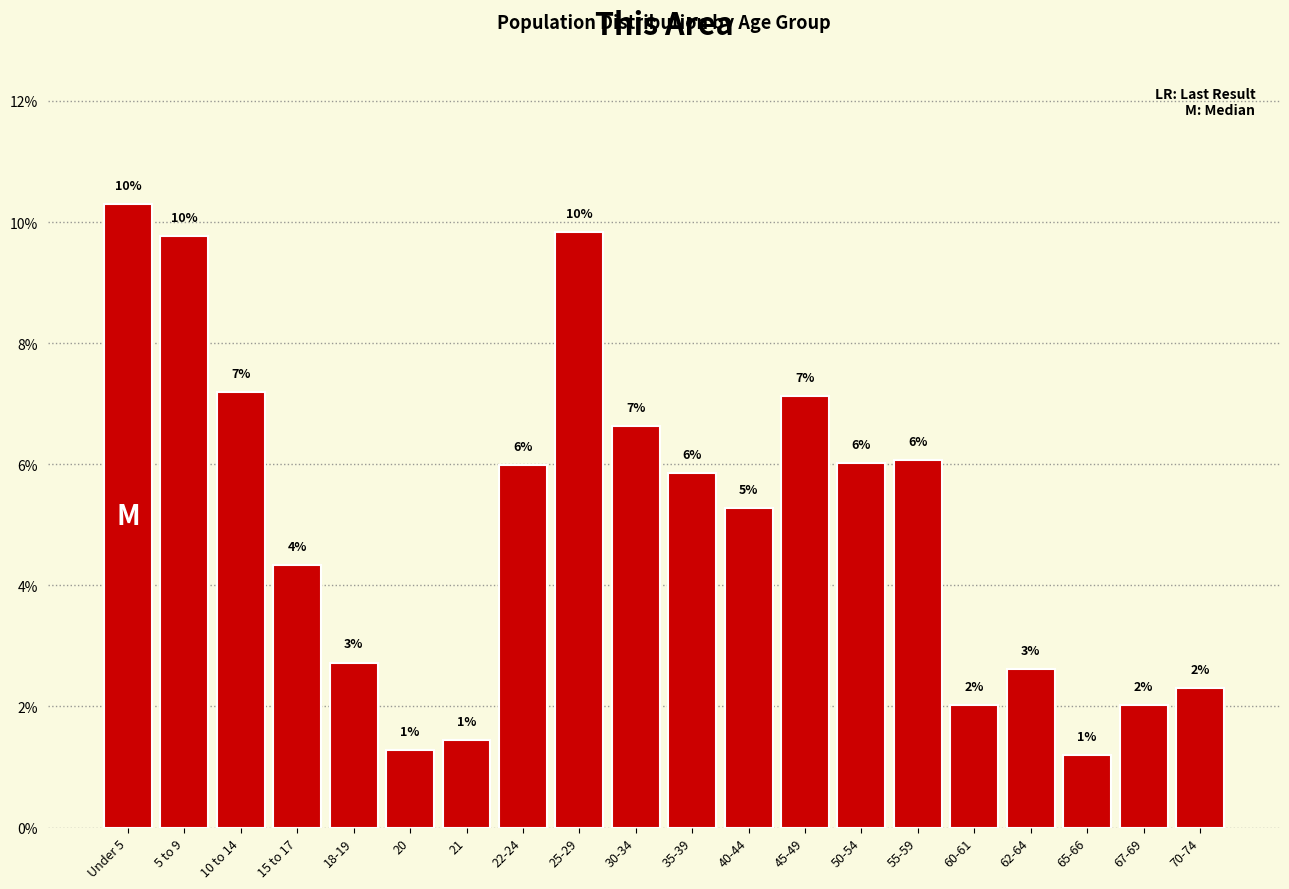

Are the bars horizontal?

No